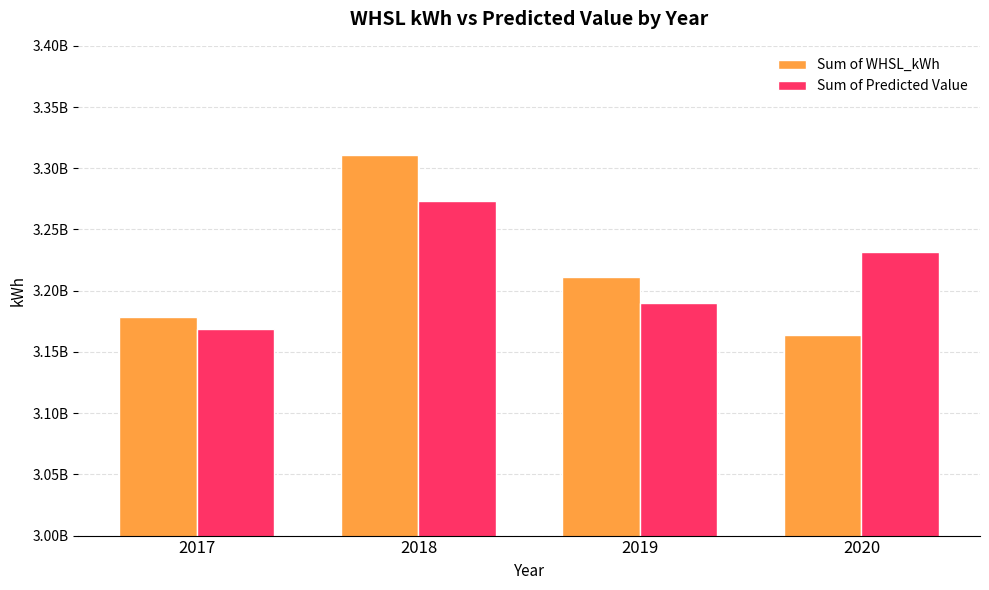

Between 2020 and 2018, which is larger?

2018